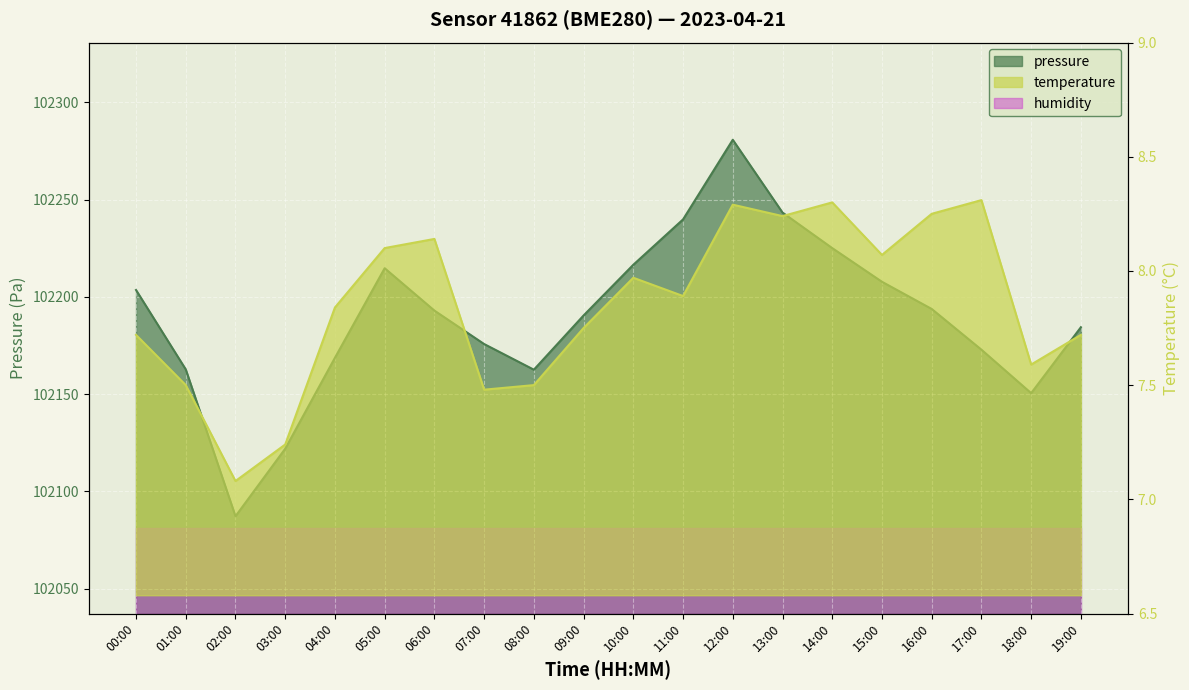

Reading right to left, what are all the values shown in this chart?

pressure: 102184.4	102150.5	102172.8	102193.8	102207.8	102225.1	102243.3	102280.8	102239.8	102216.5	102190.4	102162.6	102175.8	102192.9	102214.7	102168.7	102121.9	102087.2	102162.7	102203.5
temperature: 7.7	7.6	8.3	8.2	8.1	8.3	8.2	8.3	7.9	8.0	7.8	7.5	7.5	8.1	8.1	7.8	7.2	7.1	7.5	7.7